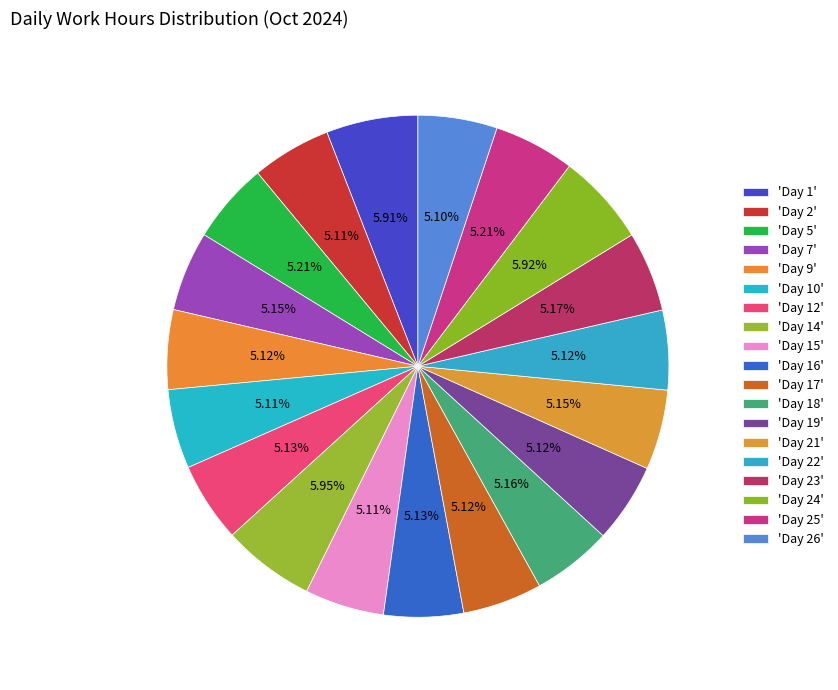

How many segments does this pie chart have?

19